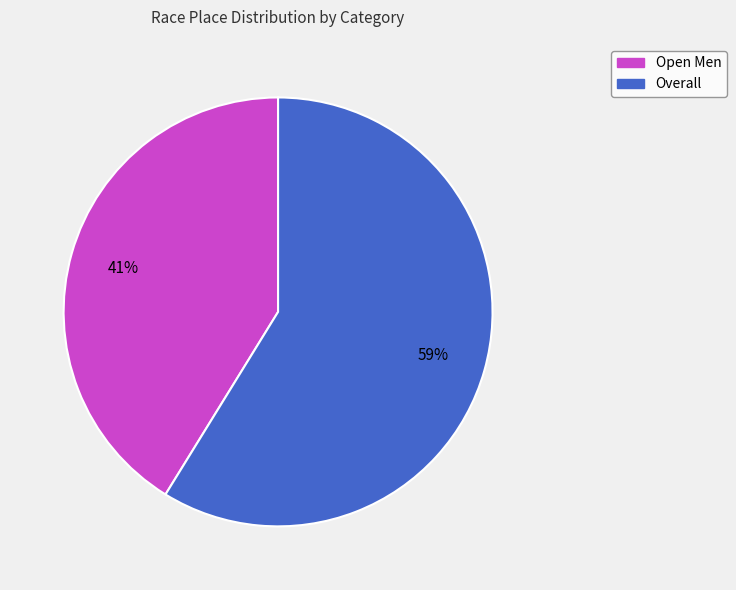

The Overall slice represents 59% of the pie. True or false?

True